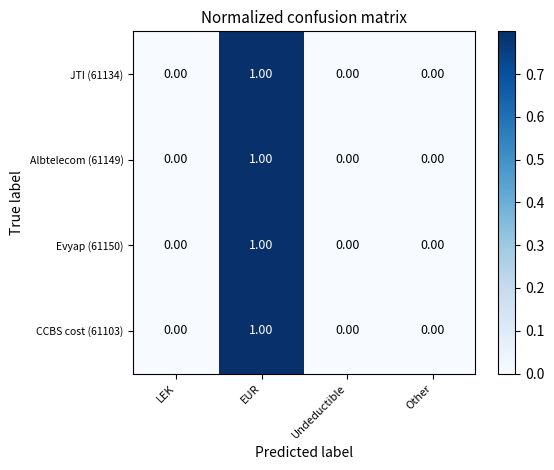

Which label corresponds to the largest value in the chart?

EUR